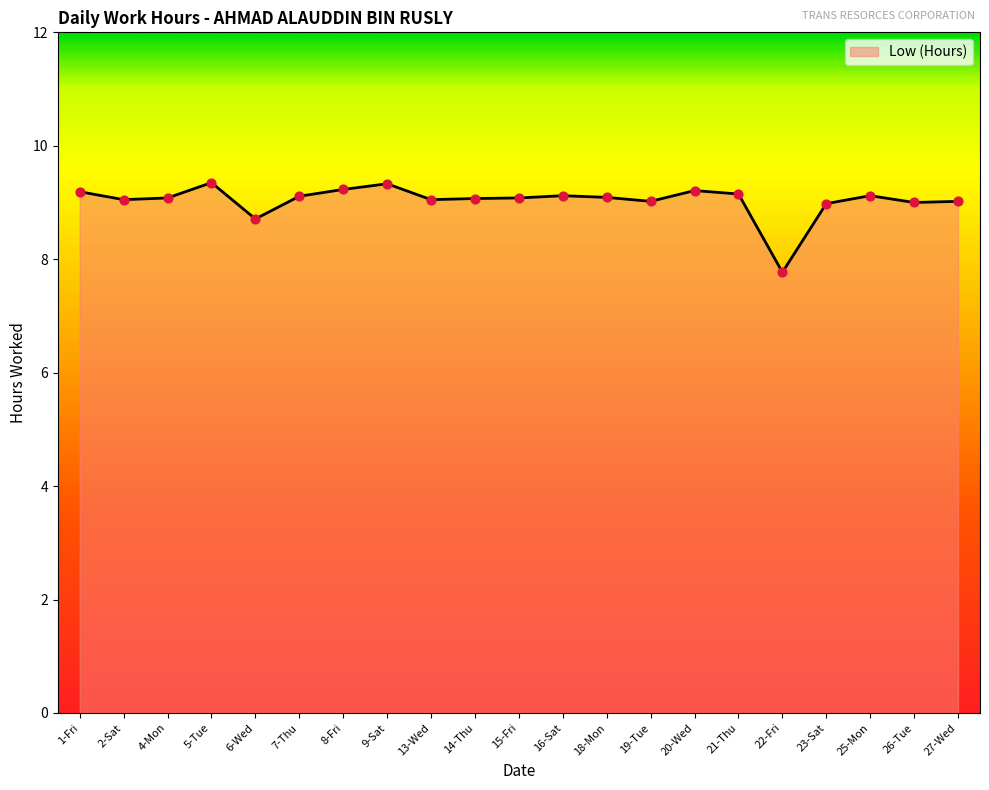

What is the ratio of the value at 19-Tue to the value at 21-Thu?

1.0